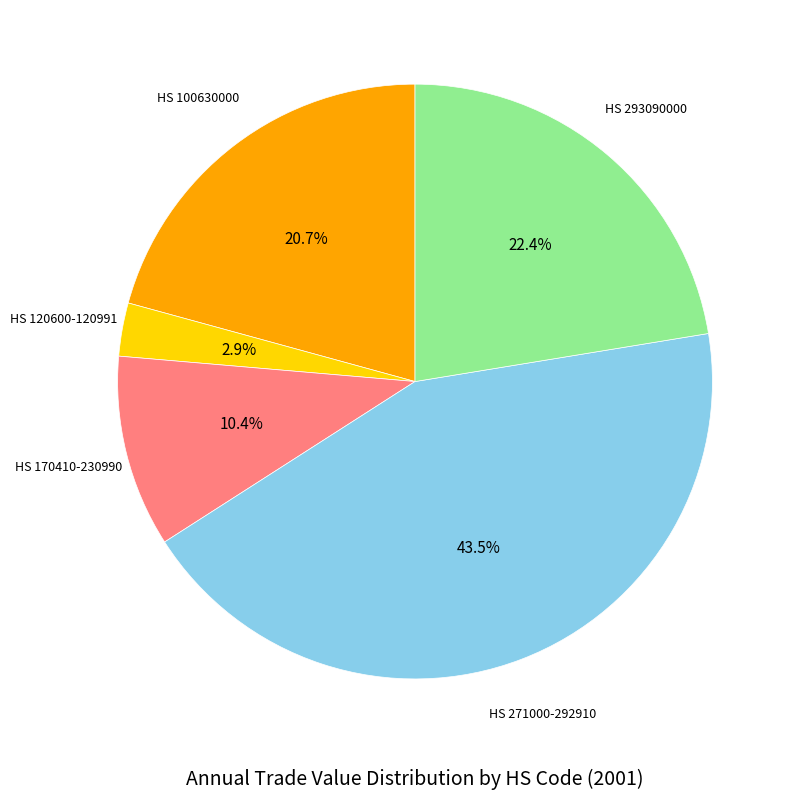

Does any single category account for the majority?

No